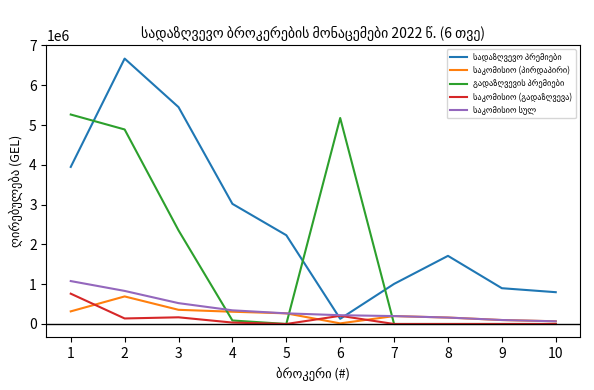

What is the maximum value shown in the chart?

6669667.7